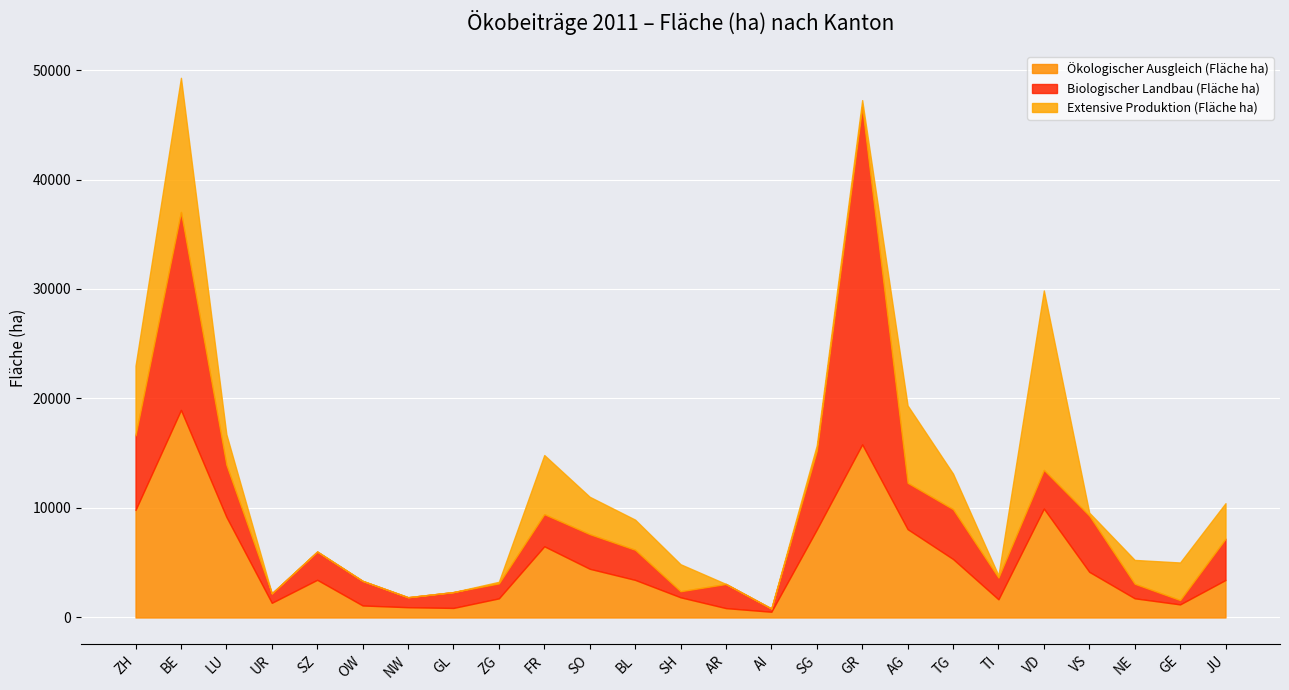

What value does the Biologischer Landbau (Fläche ha) series have at TG?

4552.8